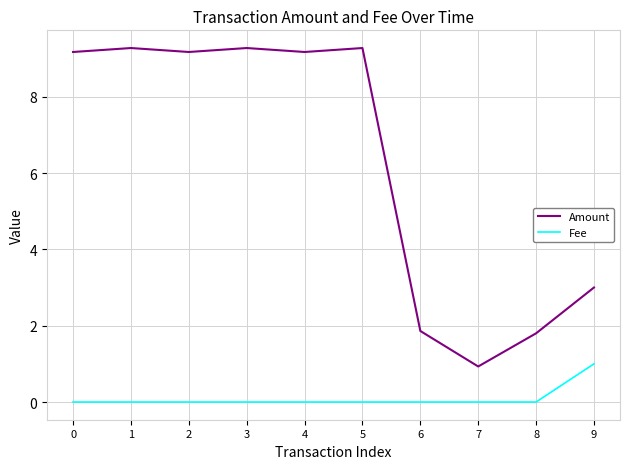

What are all the series names shown in the legend?

Amount, Fee